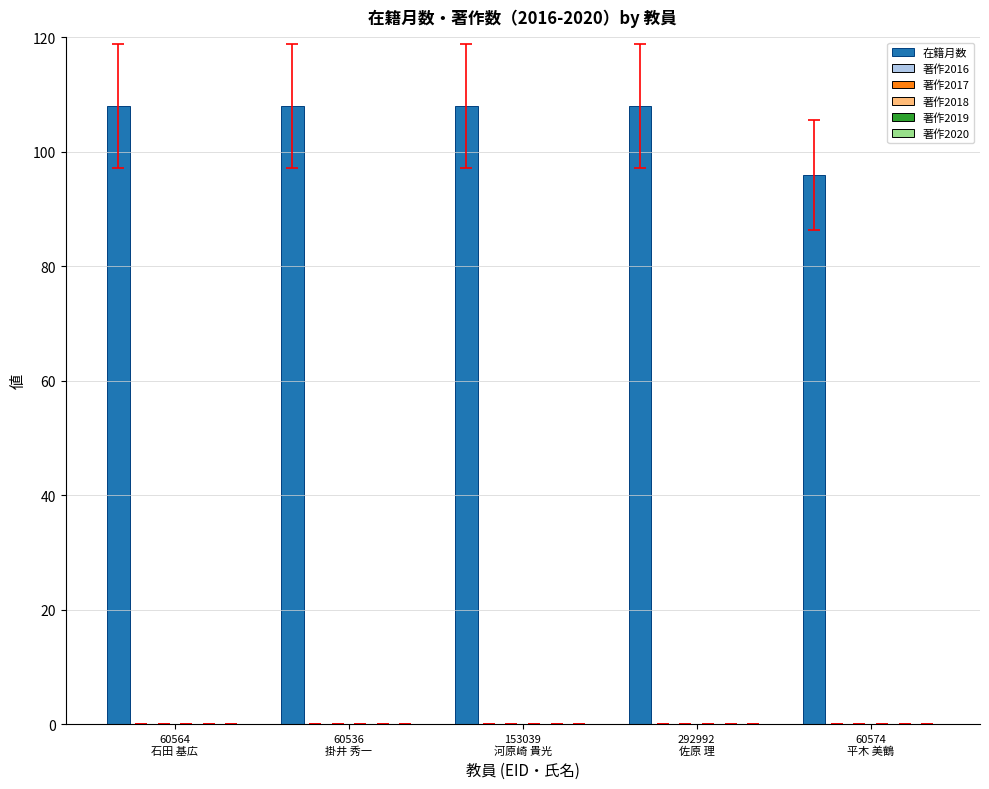

What is the greatest value displayed?

108